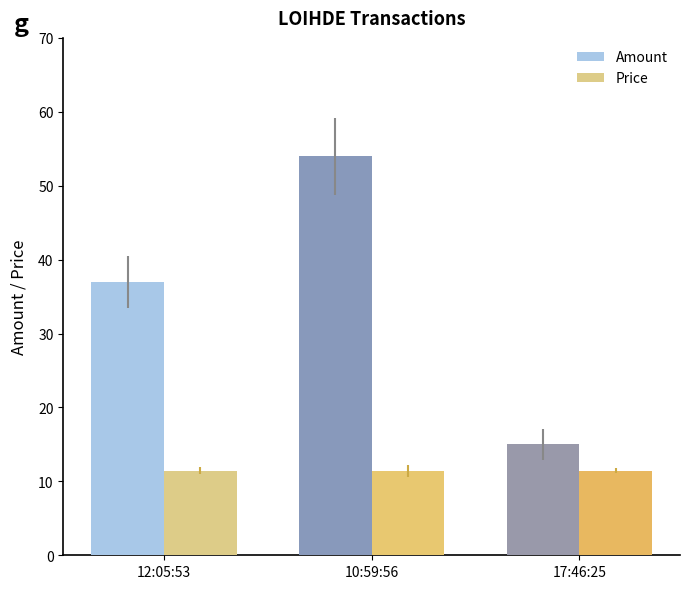

What is the difference between the Amount values at 17:46:25 and 12:05:53?

22.0